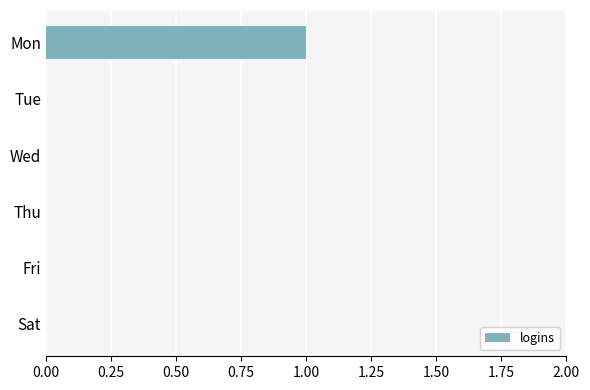

The chart shows a value of 0 at Wed. True or false?

True